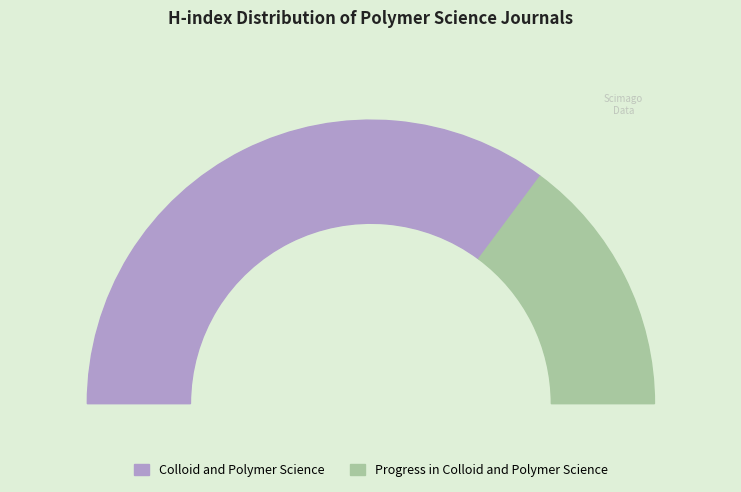

Which category has the biggest portion of the pie?

Colloid and Polymer Science